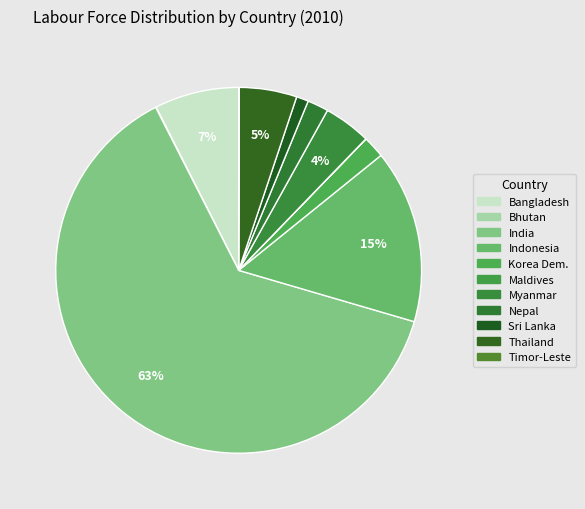

Combined, what portion of the pie is Korea Dem. and Myanmar?

6.1%